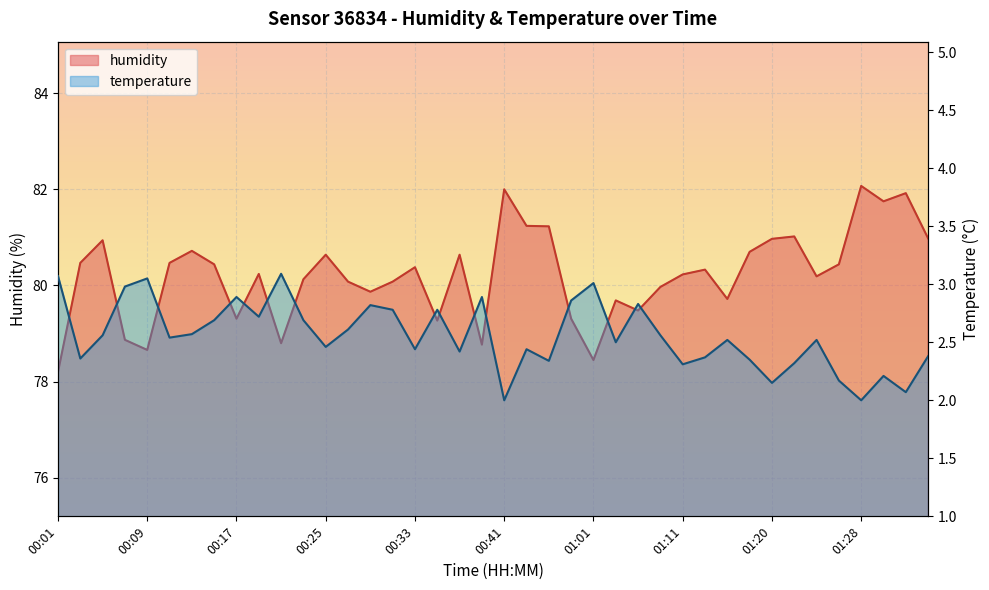

True or false: temperature has more than 1 interior local peaks.

True